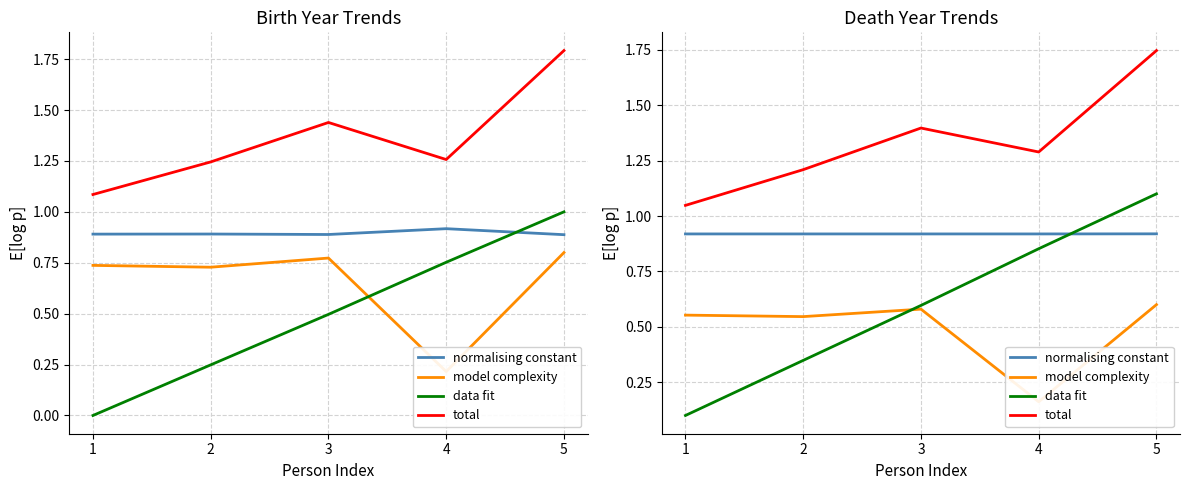

True or false: total and data fit intersect in this chart.

False